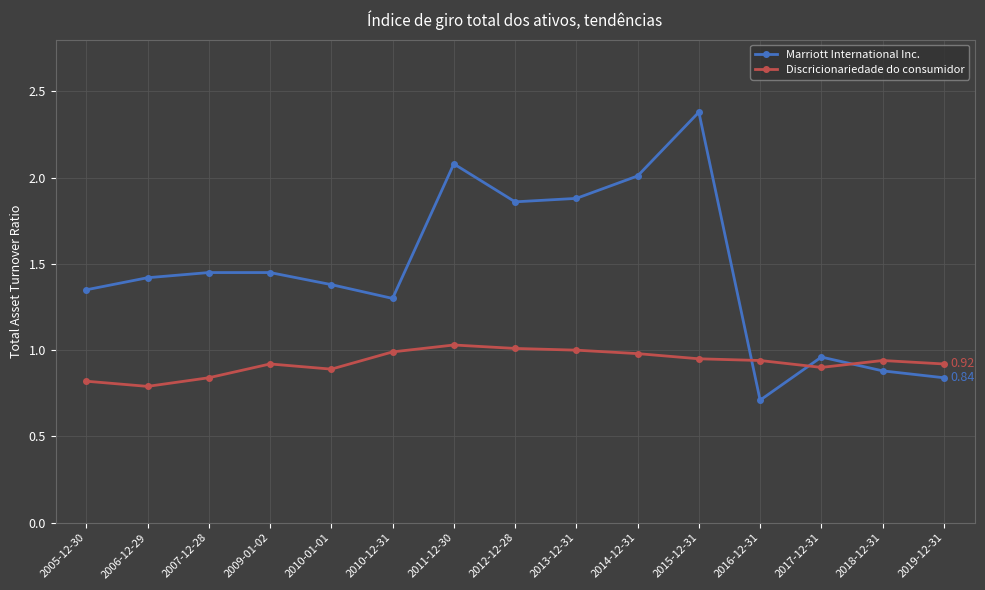

At which label is Marriott International Inc. closest to 1?

2017-12-31